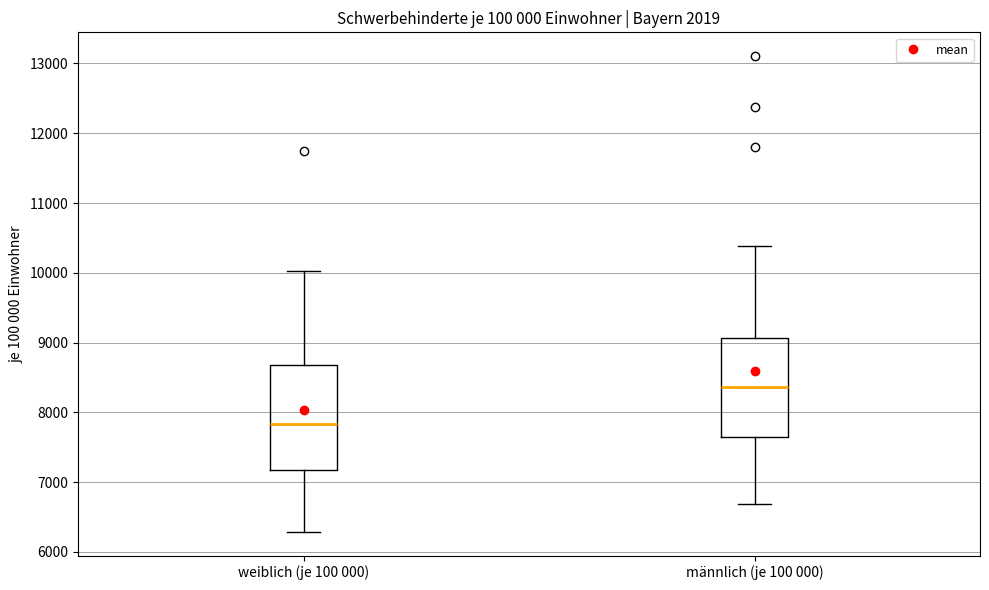

Reading left to right, transcribe this box plot: for each box, give where its median line is, the range the box spans, and where its two whiskers end, as read against the y-axis. The values are not printed on the chart, so give them approximately, as read against the axis.

weiblich (je 100 000): median 7800, box 7200 to 8700, whiskers 6300 to 10000
männlich (je 100 000): median 8400, box 7600 to 9100, whiskers 6700 to 10400